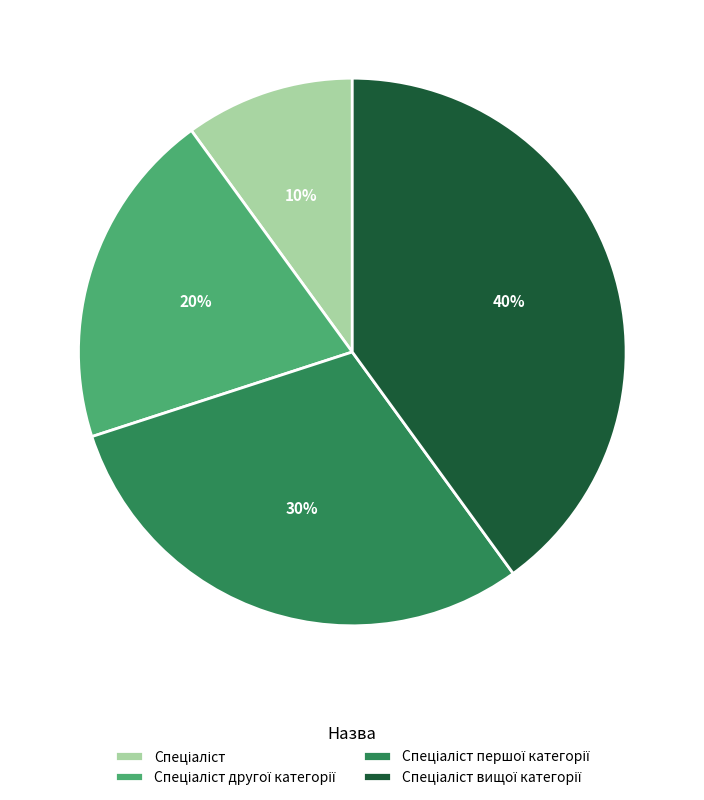

Count the number of slices in the pie.

4